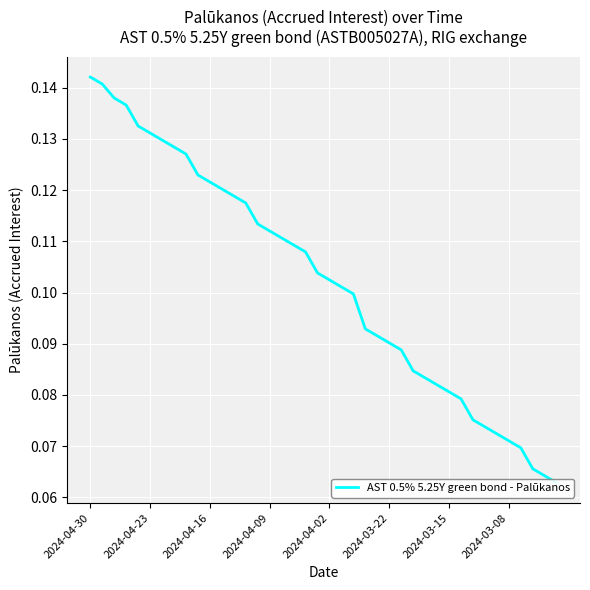

How many lines are shown in the chart?

1